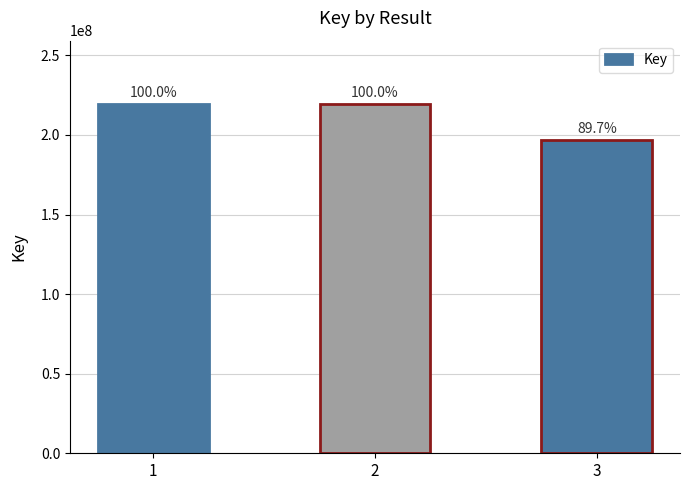

What is the difference between the values at 3 and 2?

22682294